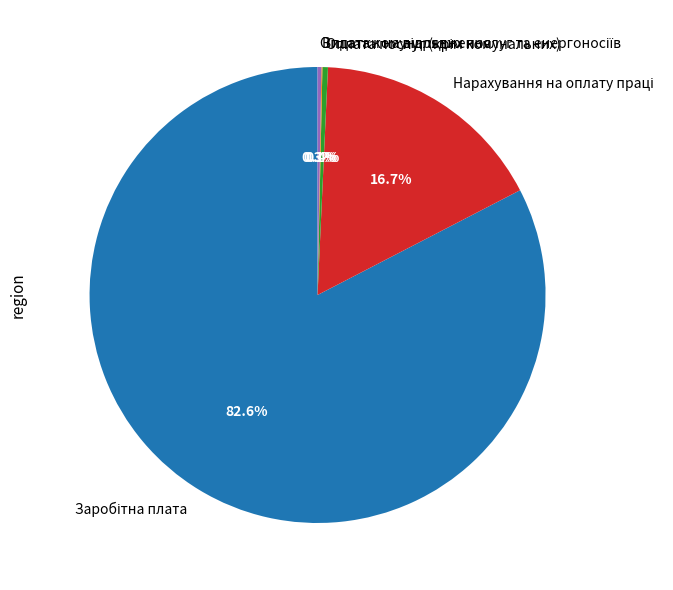

Is there a majority slice in this chart?

Yes